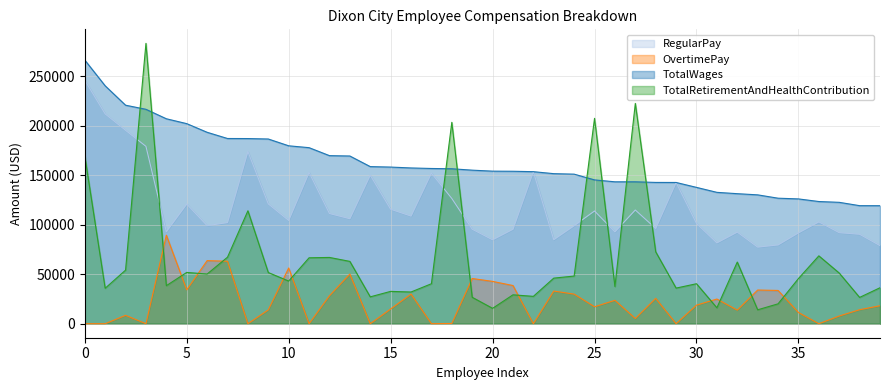

Rank the series by their maximum value, from lowest to highest.

OvertimePay, RegularPay, TotalWages, TotalRetirementAndHealthContribution